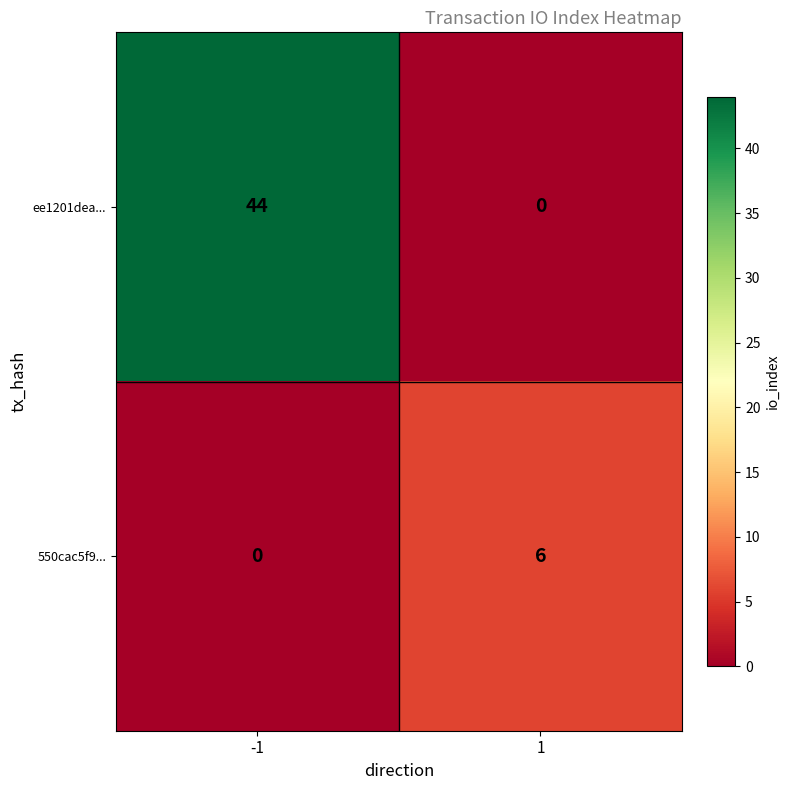

Read the 550cac5f9... value at 1.

6